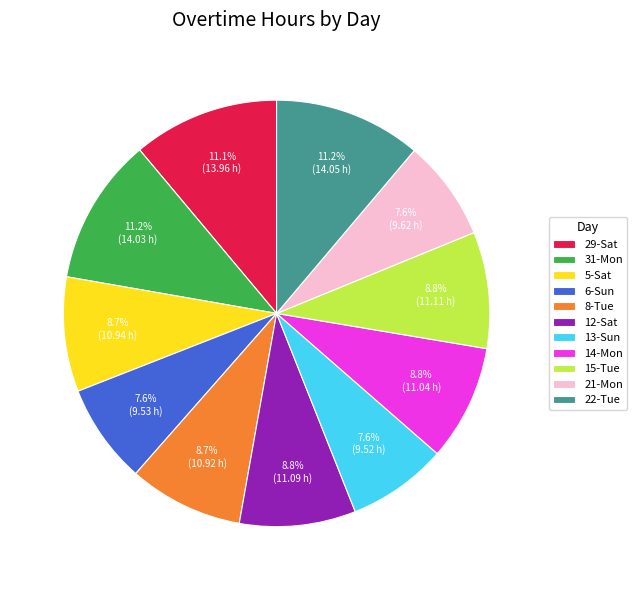

Is 13-Sun the majority of the pie?

No